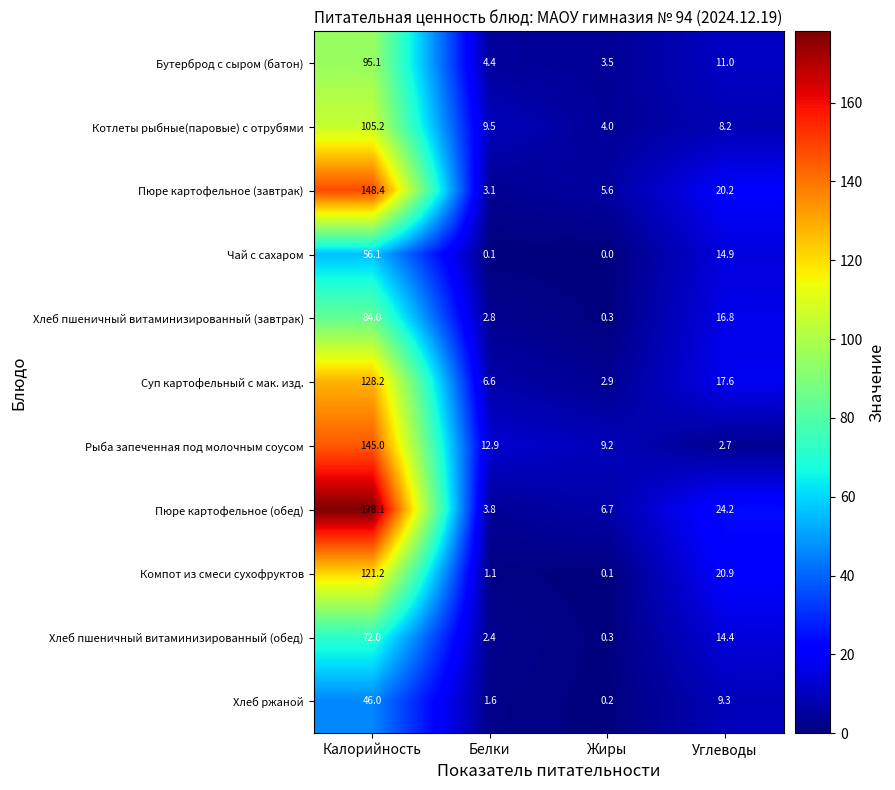

Where is Хлеб ржаной nearest to the value 23?

Углеводы